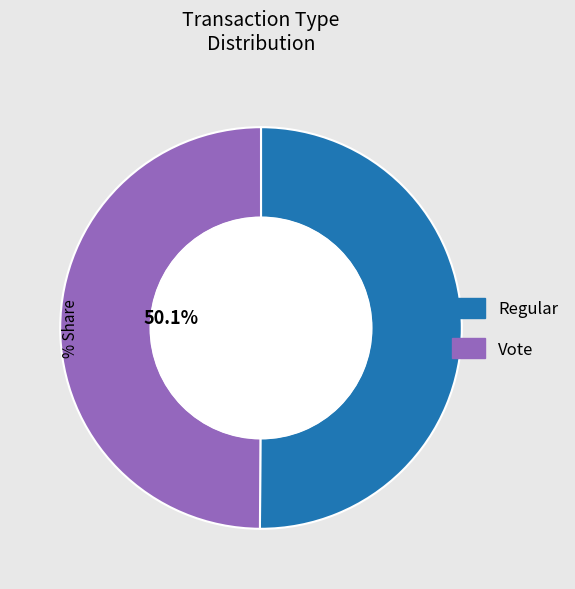

Combined, what portion of the pie is Regular and Vote?

100.0%